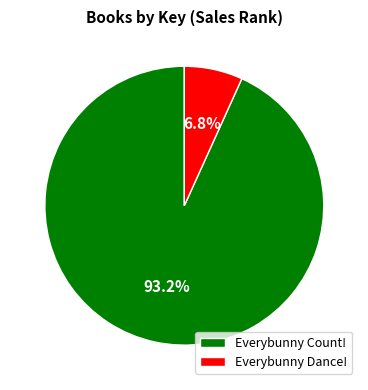

To the nearest percent, what portion does Everybunny Count! represent?

93%